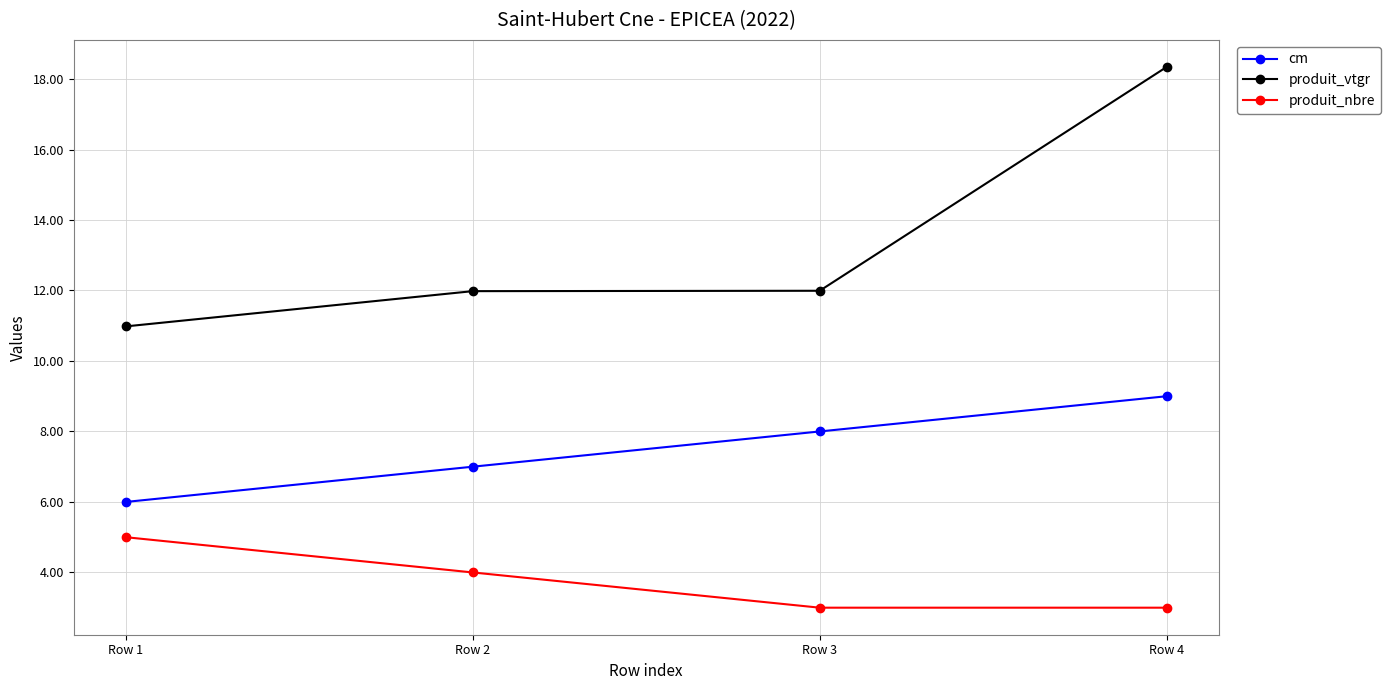

Reading right to left, list all the values displayed in this chart.

cm: 9.0	8.0	7.0	6.0
produit_vtgr: 18.3	12.0	12.0	11.0
produit_nbre: 3.0	3.0	4.0	5.0